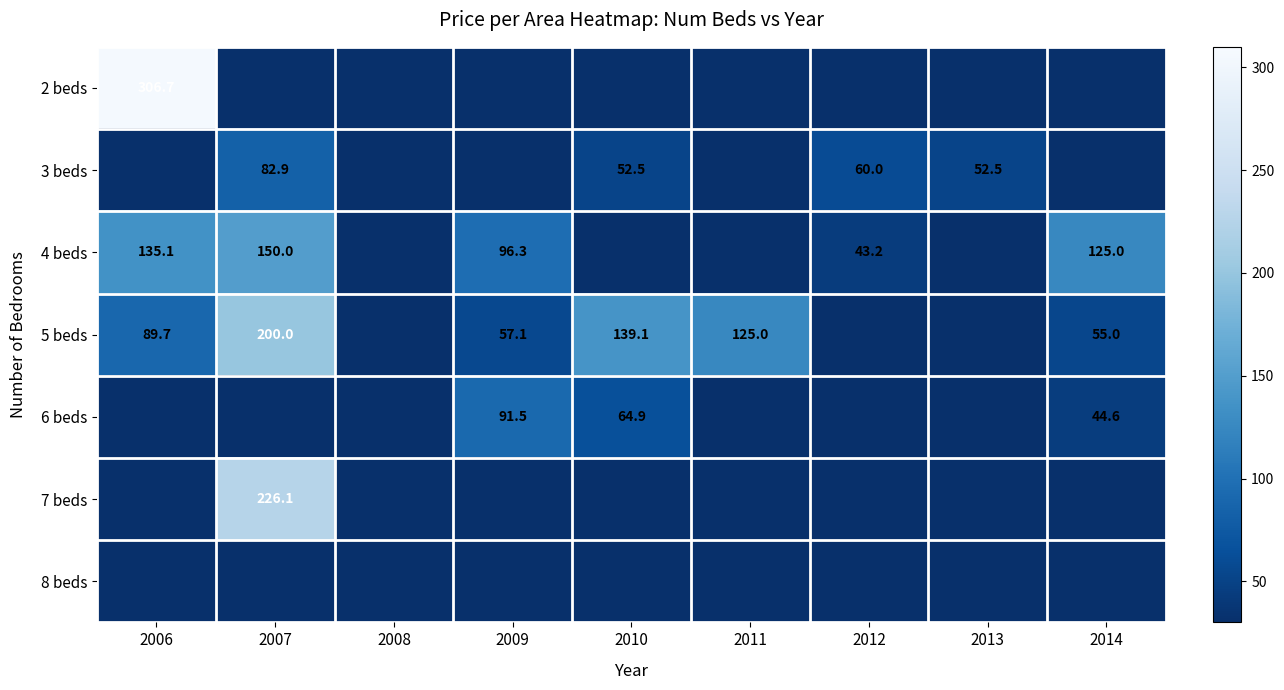

The 6 beds series shows 70.2 at 2014. True or false?

False